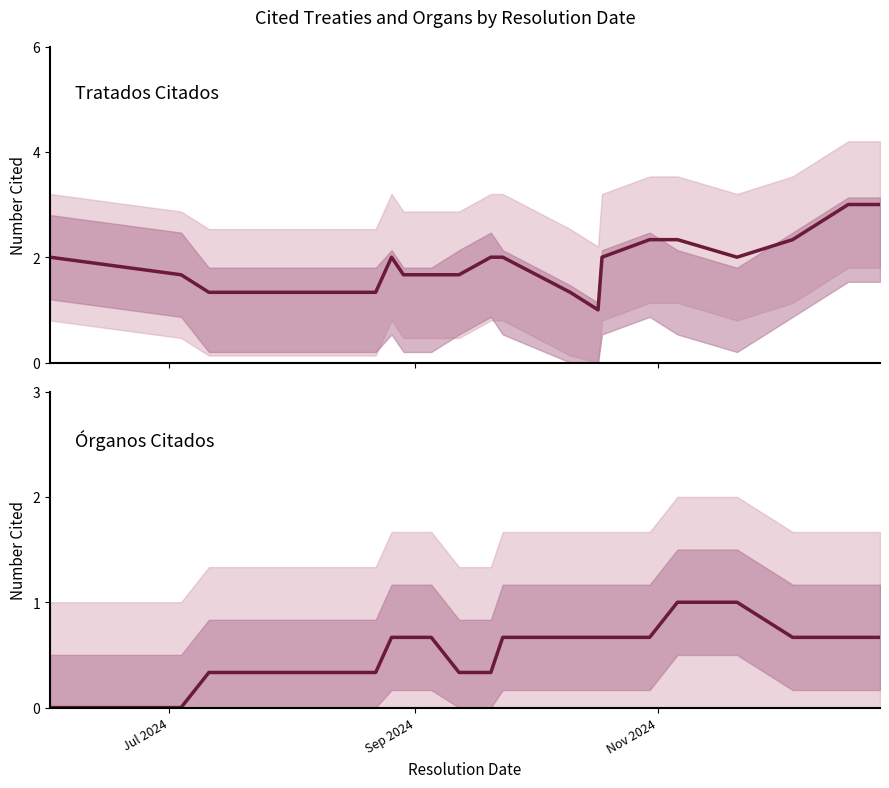

What is the value of the Tratados Citados point at the 4th from the left?

1.3